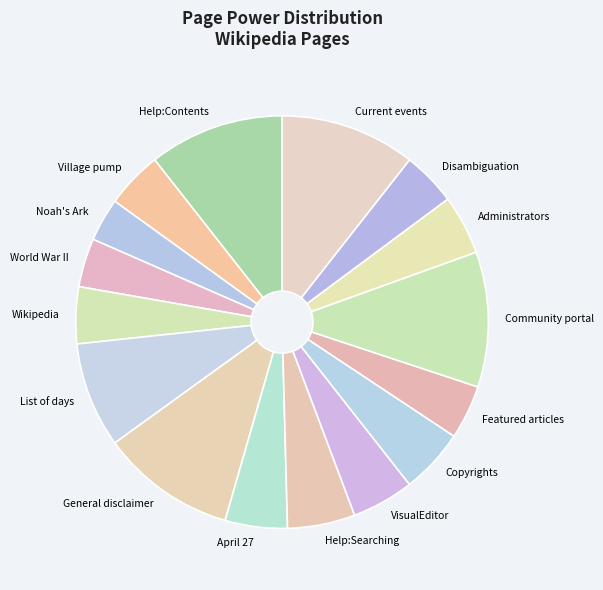

Approximately how many times larger is the value at Village pump compared to General disclaimer?

0.4